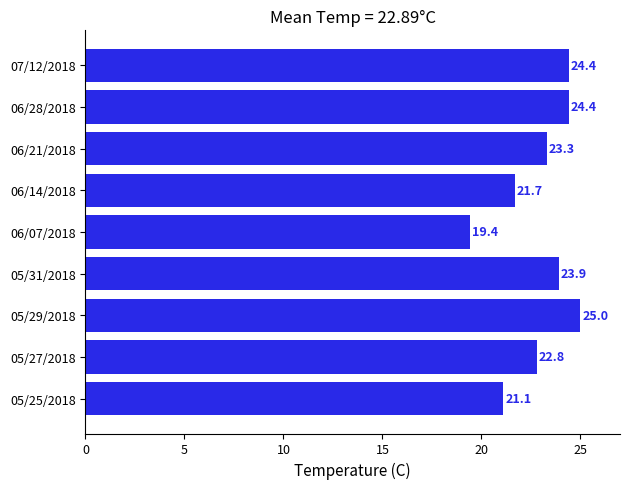

Is it true that the value at 06/14/2018 is 21.7?

True